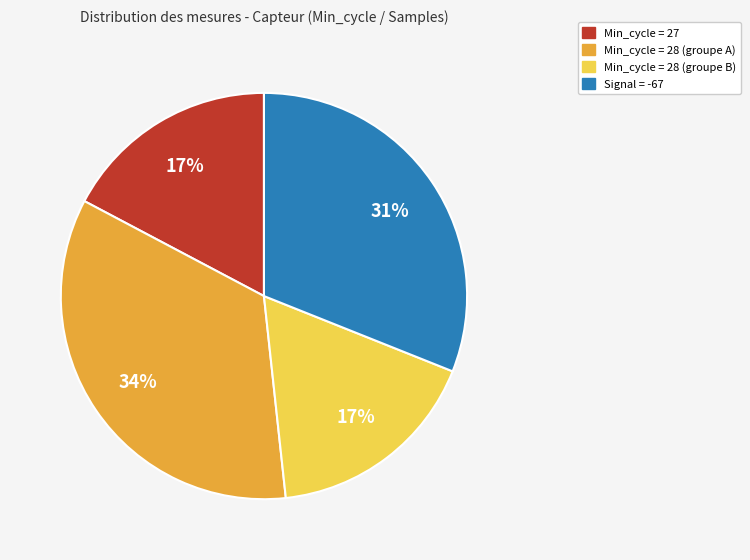

To the nearest percent, what is the difference between the largest and smallest slice percentages?

17%